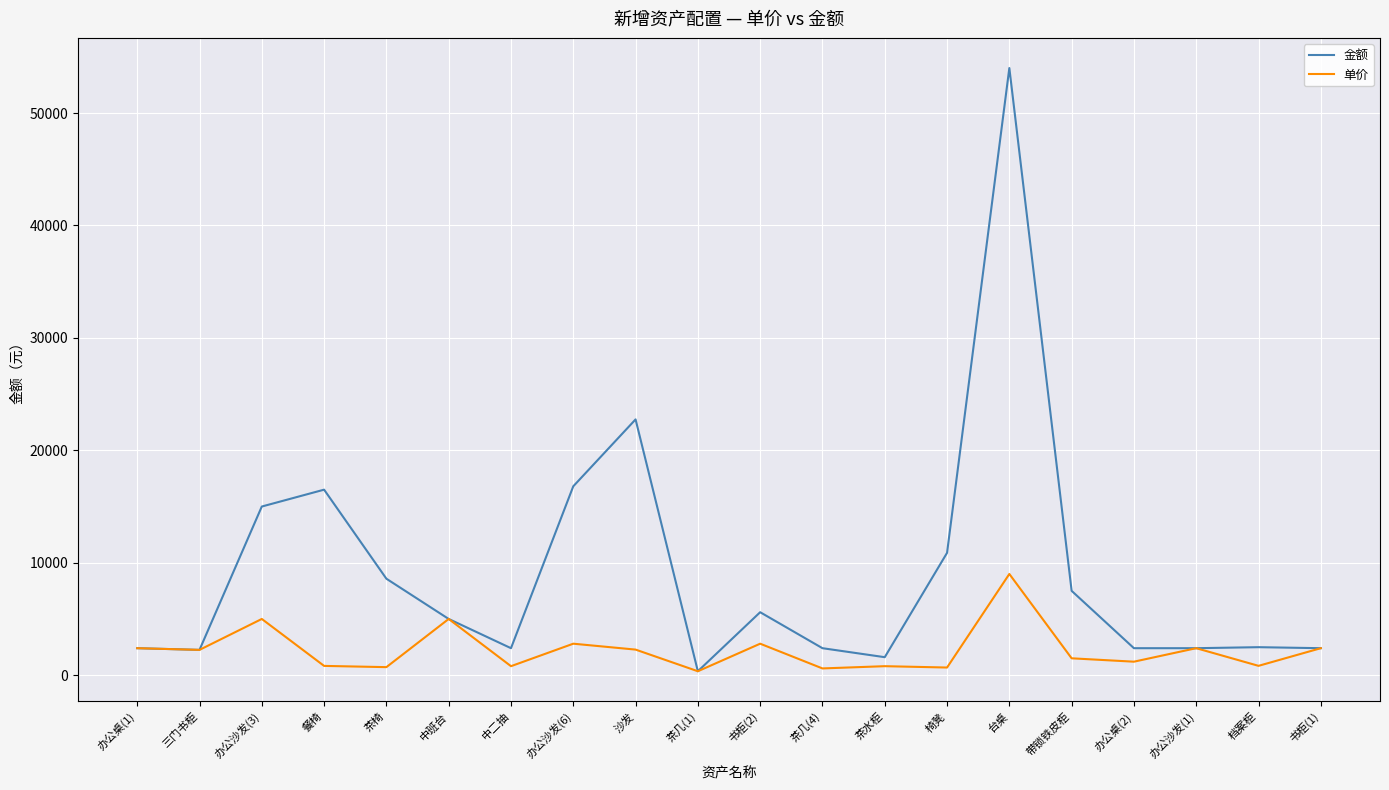

At which label does 单价 first exceed 2250?

办公桌(1)